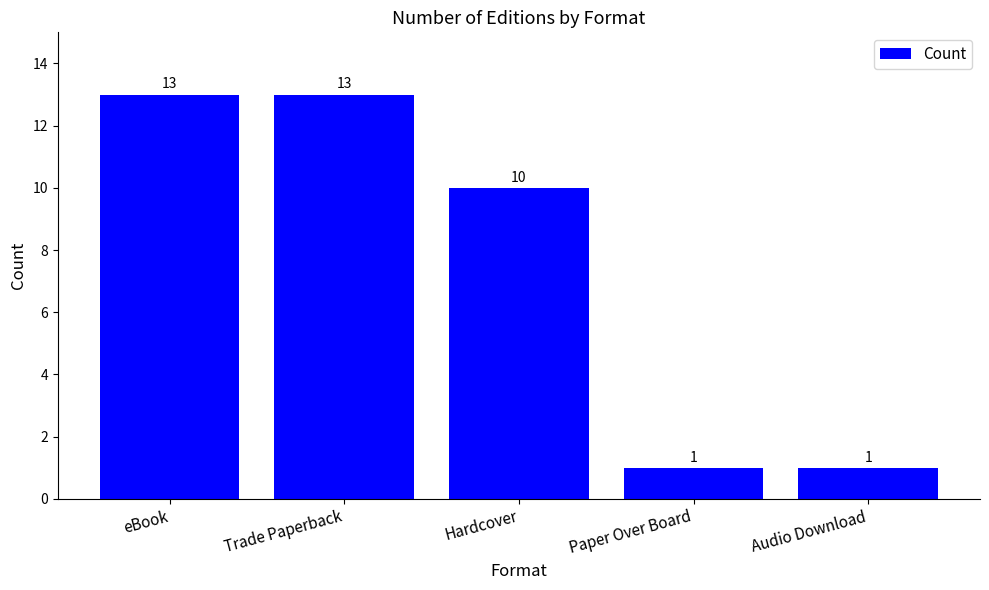

What is the maximum value shown in the chart?

13